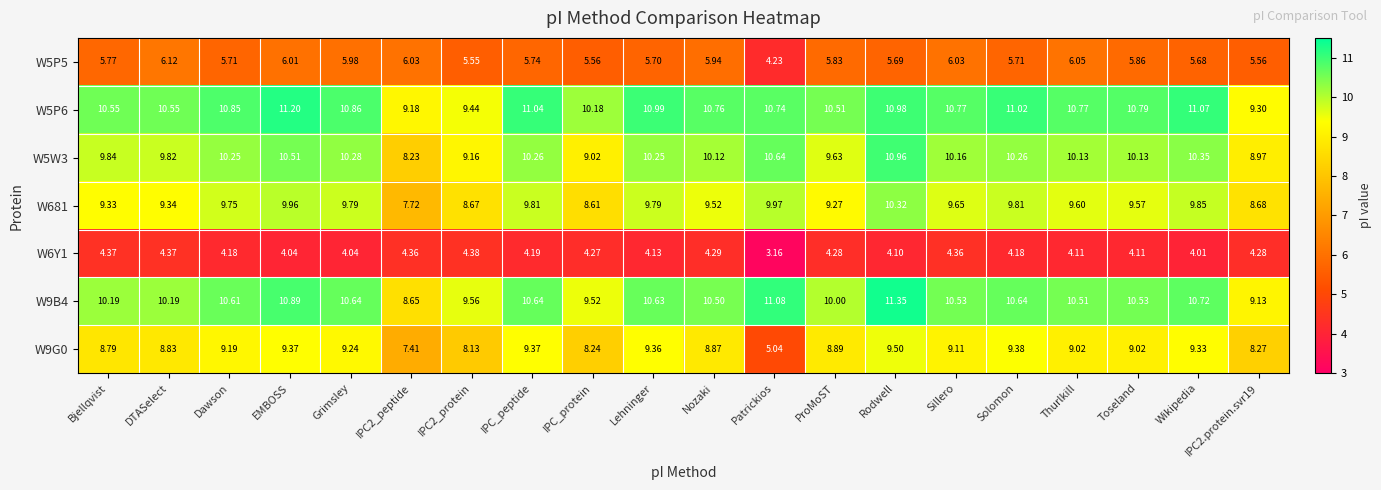

At which label does W6Y1 first exceed 4?

Bjellqvist